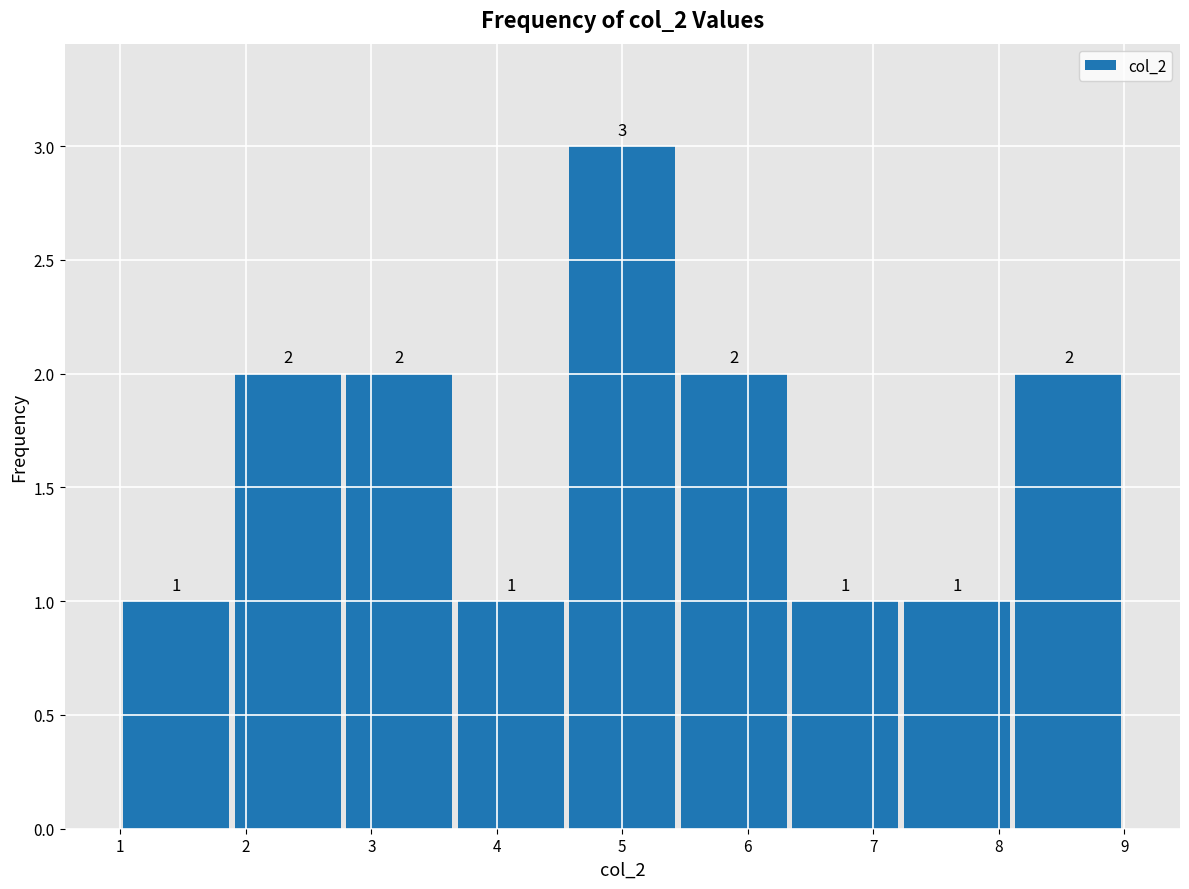

Reading left to right, transcribe this chart: for each bar, give the range it covers on the x-axis and its height. The bar edges are not printed on the chart, so give them approximately, as read against the axis.

1.0 to 1.9: 1
1.9 to 2.8: 2
2.8 to 3.7: 2
3.7 to 4.6: 1
4.6 to 5.4: 3
5.4 to 6.3: 2
6.3 to 7.2: 1
7.2 to 8.1: 1
8.1 to 9.0: 2